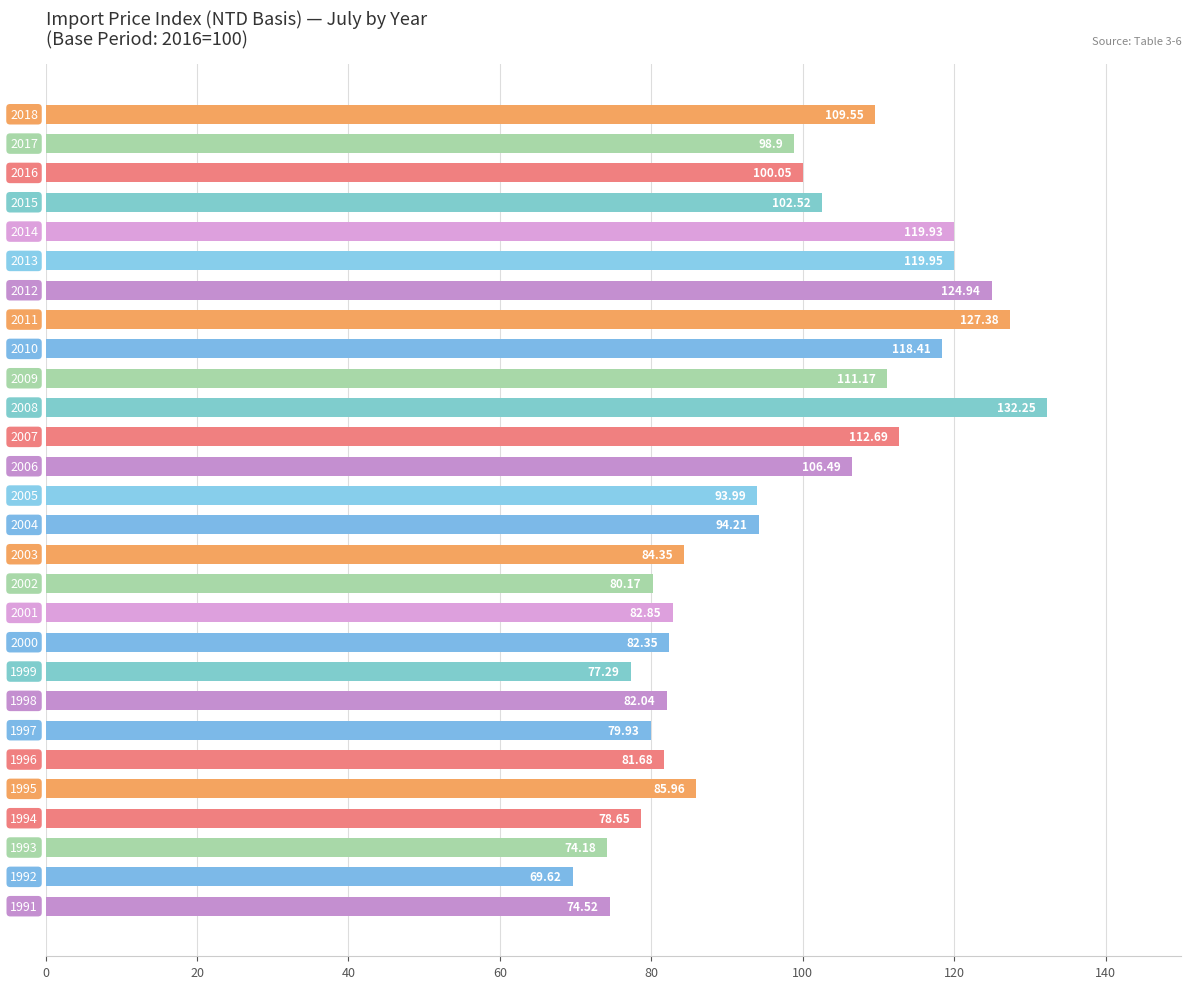

How many bars are there in total?

28